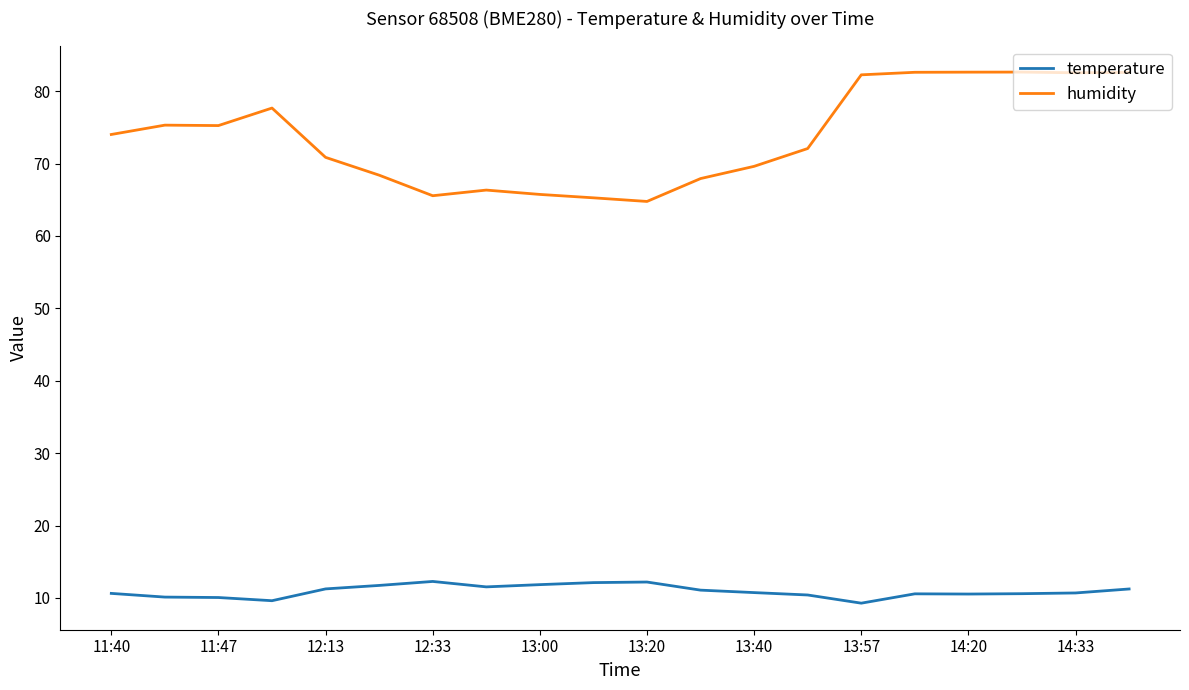

True or false: temperature and humidity intersect in this chart.

False